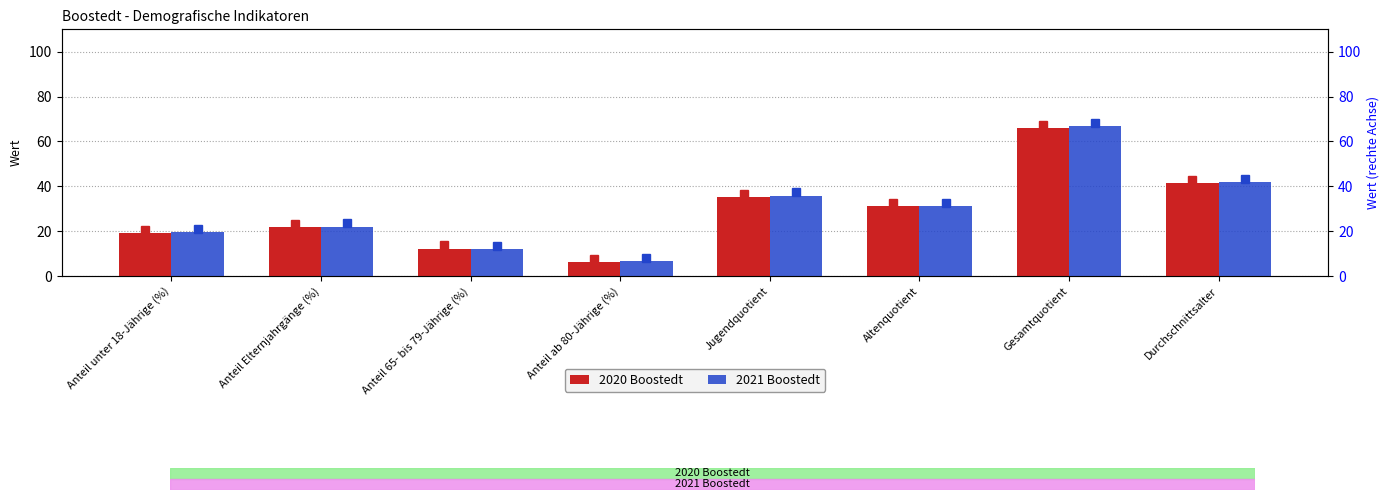

What is the average value of the 2020 Boostedt series?

29.1